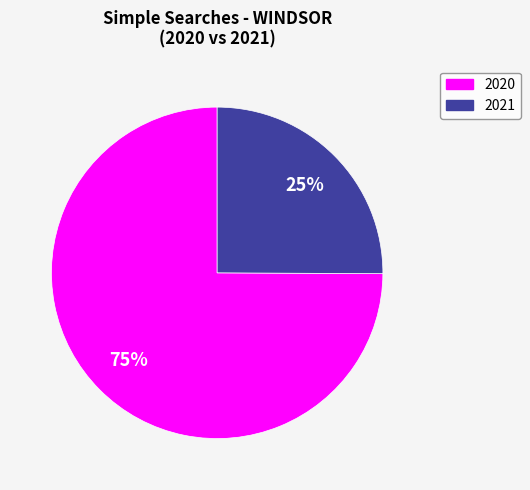

To the nearest percent, what is the average slice percentage?

50%